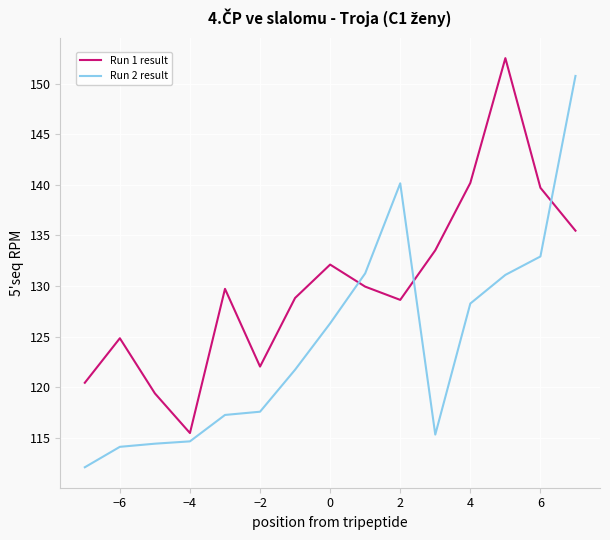

What is the minimum value shown in the chart?

112.1